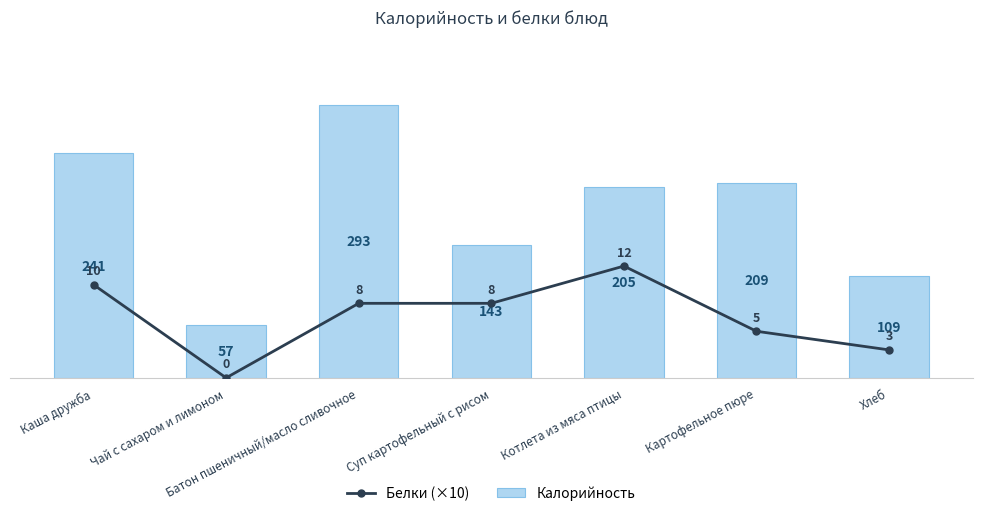

What is the greatest value displayed?

293